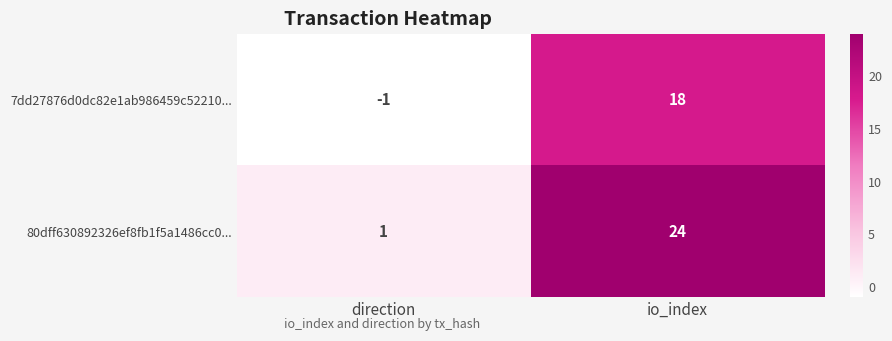

Which series has the largest range (max minus min)?

80dff630892326ef8fb1f5a1486cc0...